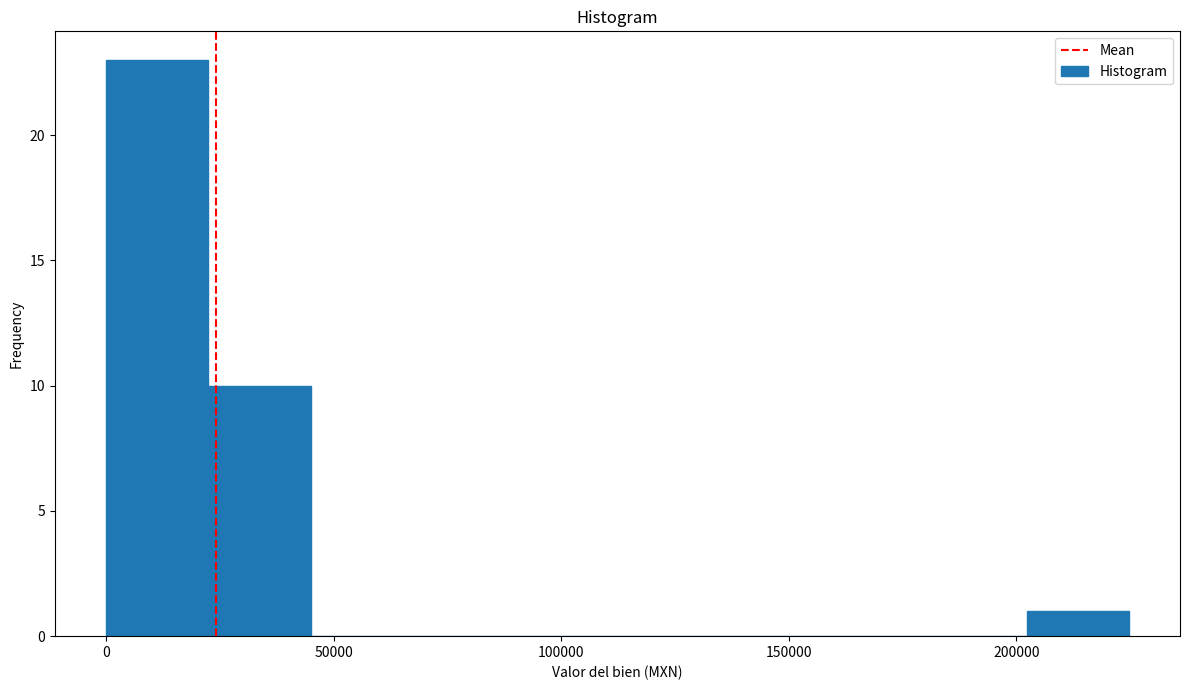

Reading left to right, list every bar in this chart as the range it spans on the x-axis followed by its height. Neither the bar edges nor the heights are printed on the chart, so give them approximately, as read against the axes.

0 to 20000: 23
20000 to 45000: 10
45000 to 65000: 0
65000 to 90000: 0
90000 to 110000: 0
110000 to 135000: 0
135000 to 155000: 0
155000 to 180000: 0
180000 to 200000: 0
200000 to 225000: 1